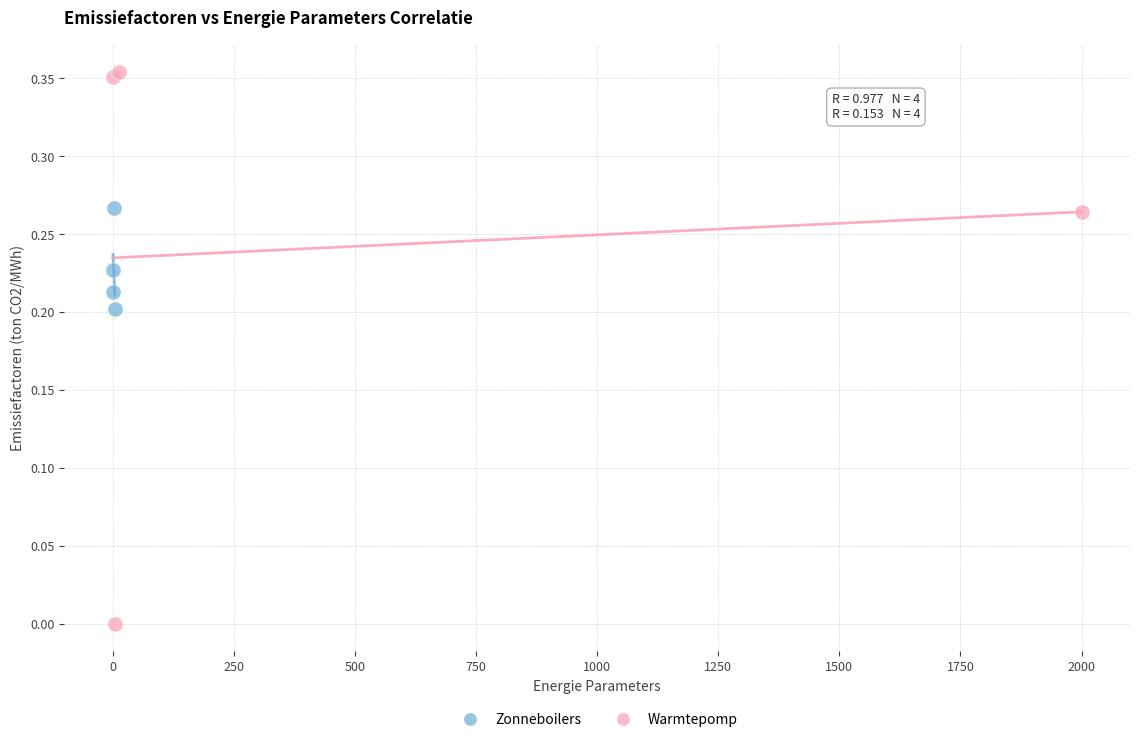

Which series contains the lowest Y value?

Warmtepomp